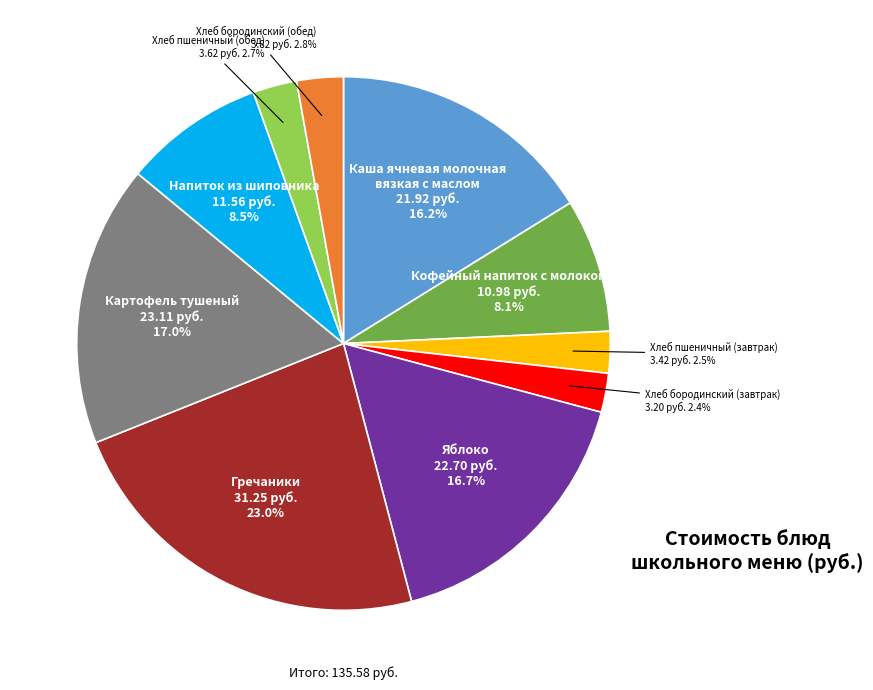

Is there a majority slice in this chart?

No